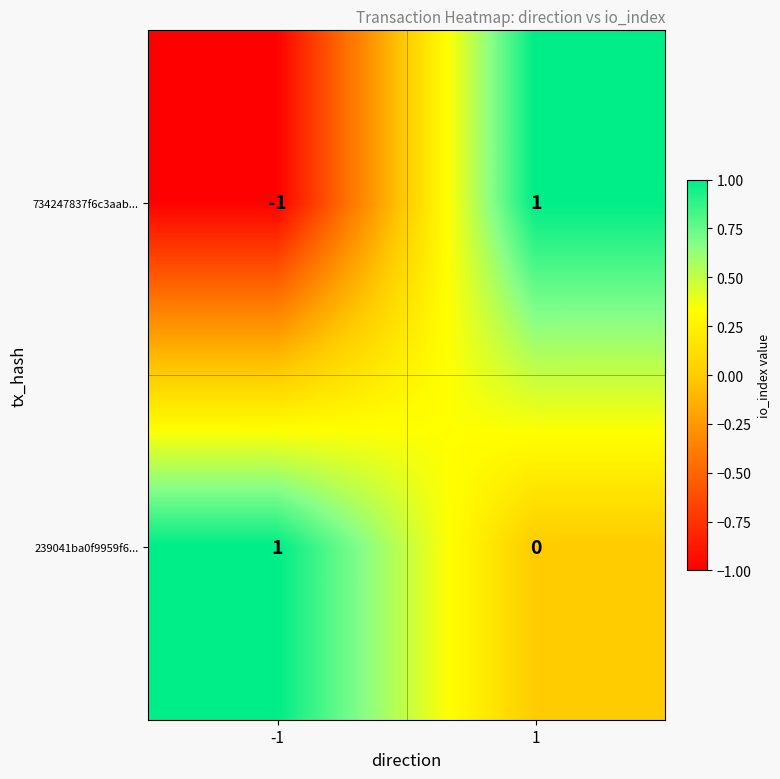

Reading left to right, transcribe all the data shown in this chart.

734247837f6c3aab...: -1=-1	1=1
239041ba0f9959f6...: -1=1	1=0